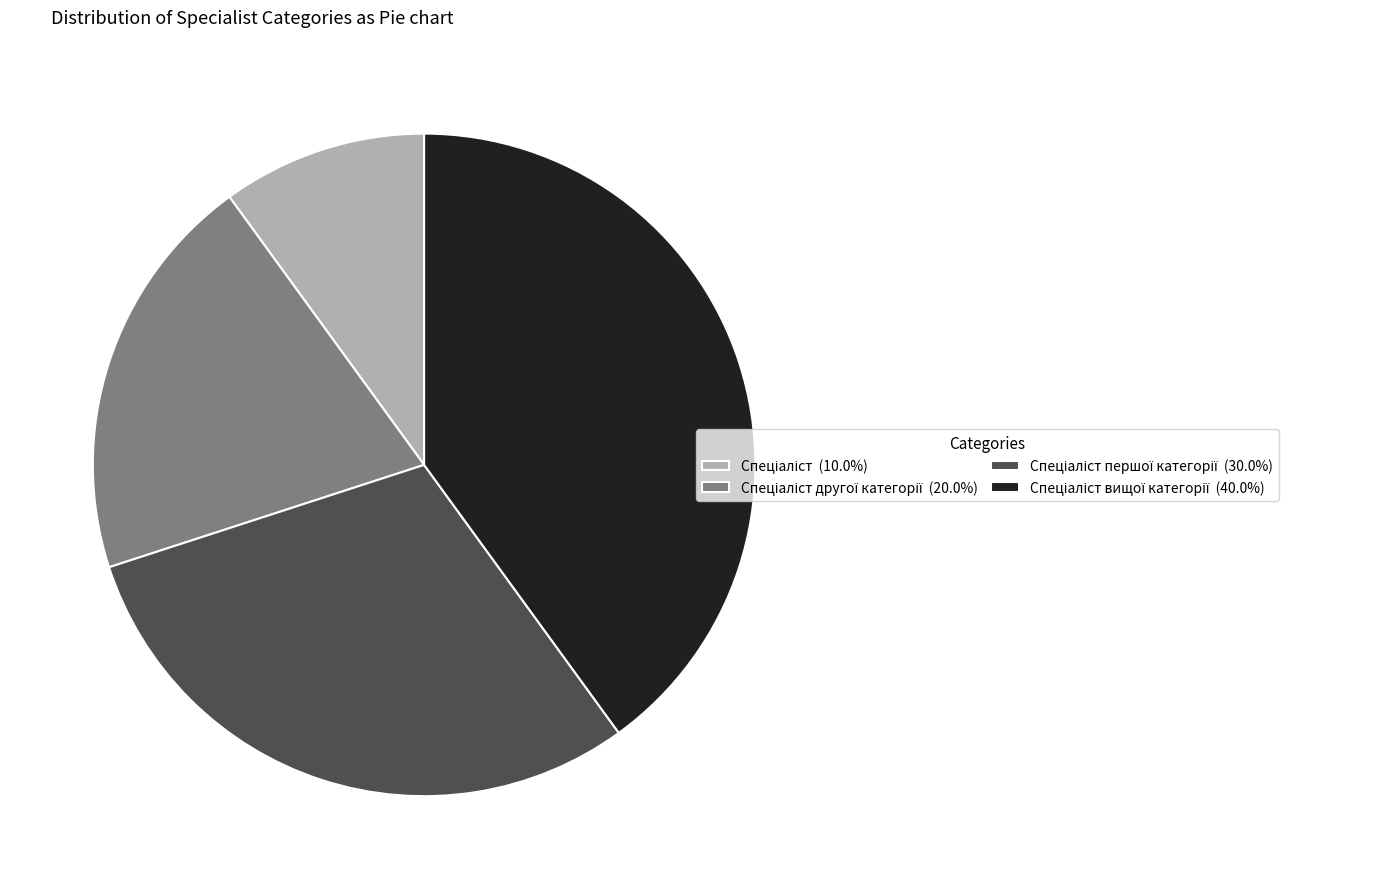

Is there any slice that represents more than half of the pie?

No